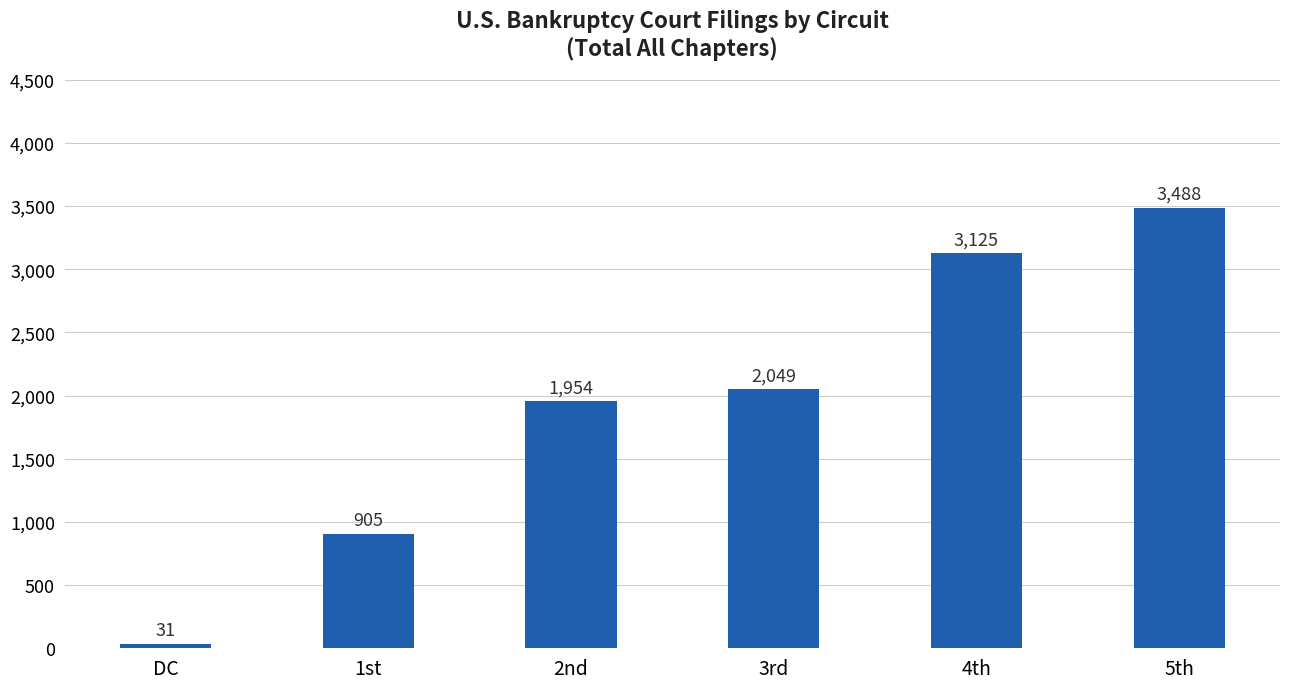

What is the value of the 2nd bar from the left?

905